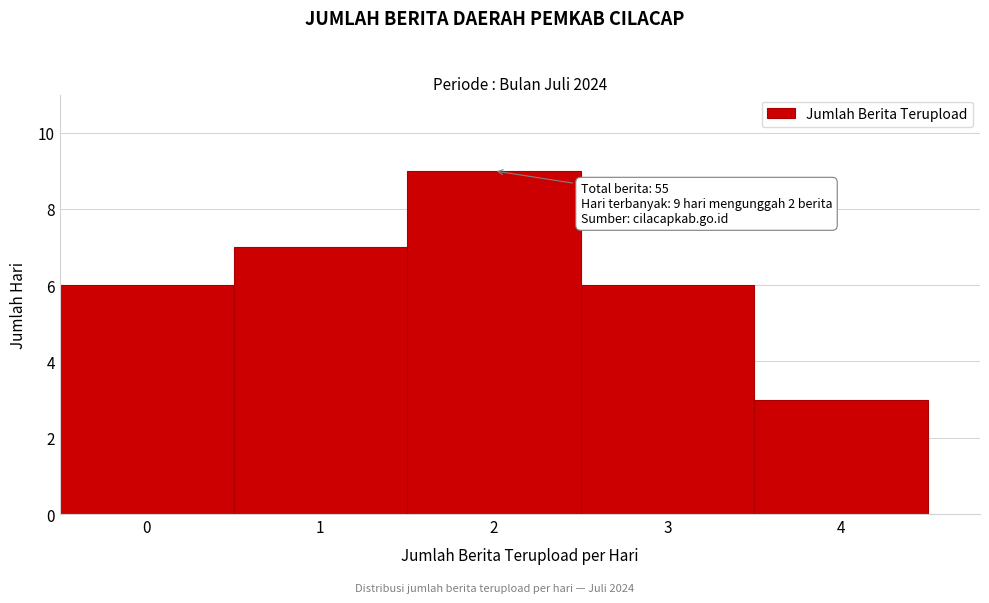

Which range on the x-axis has the tallest bar?

1.5 to 2.5